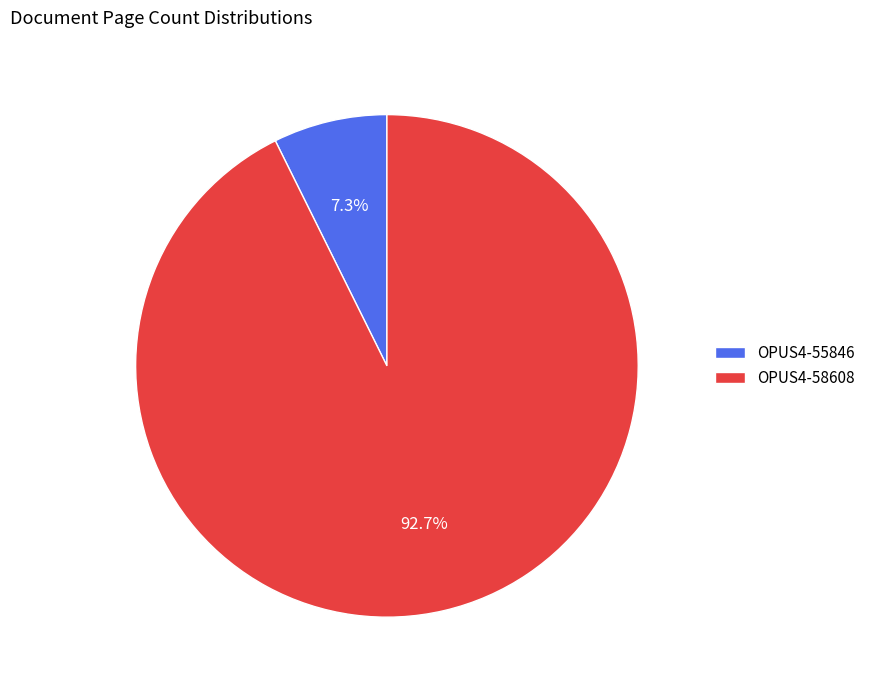

What percentage is the OPUS4-55846 slice, to the nearest percent?

7%